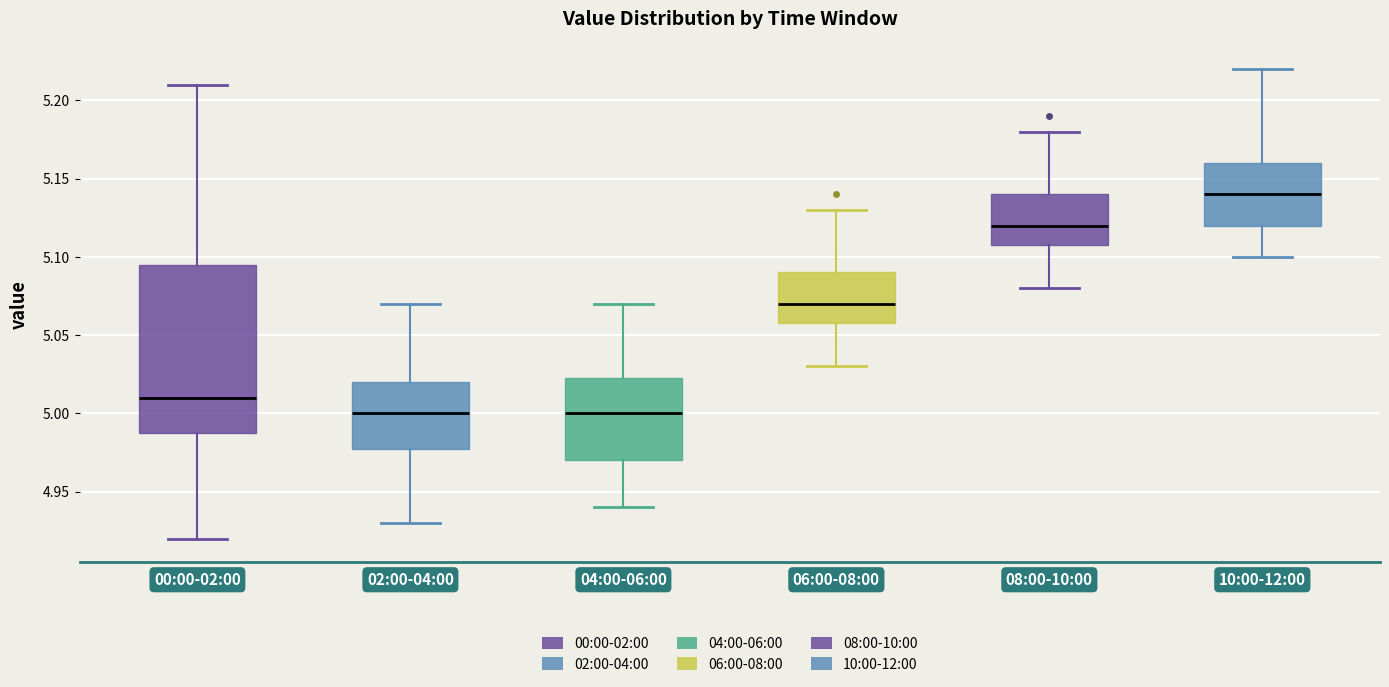

Which box's median line is the highest?

10:00-12:00